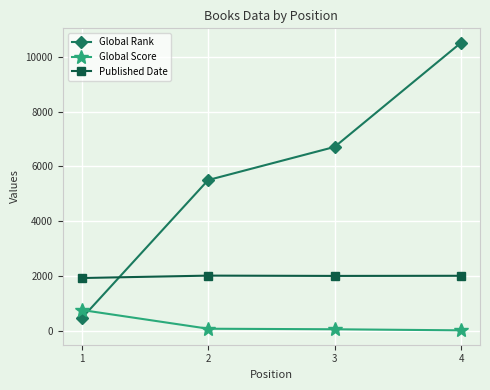

What is the maximum value for Published Date?

2011